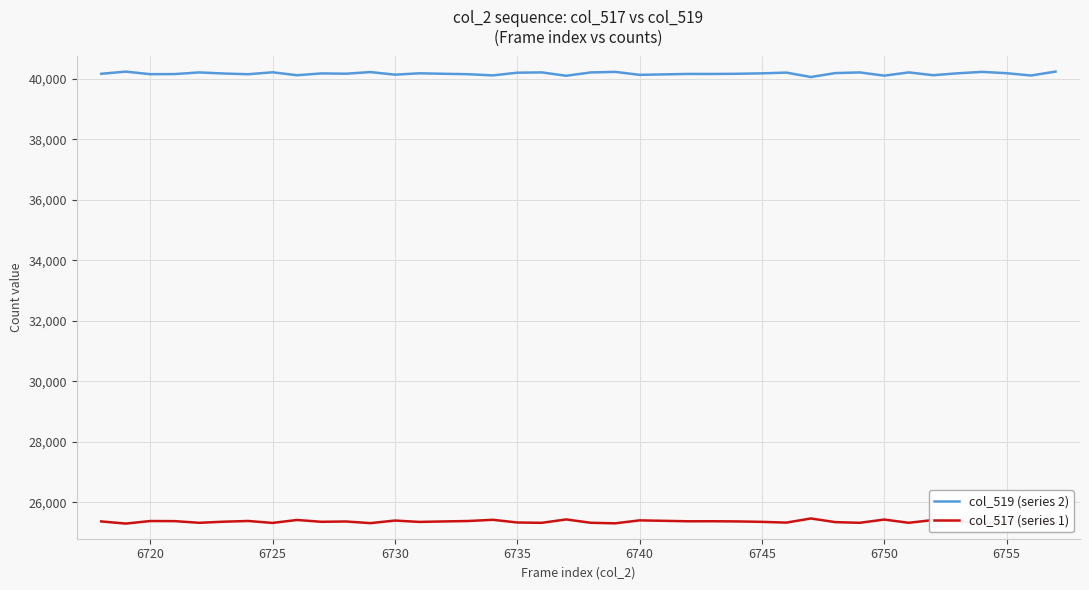

What is the minimum value for col_519 (series 2)?

40066